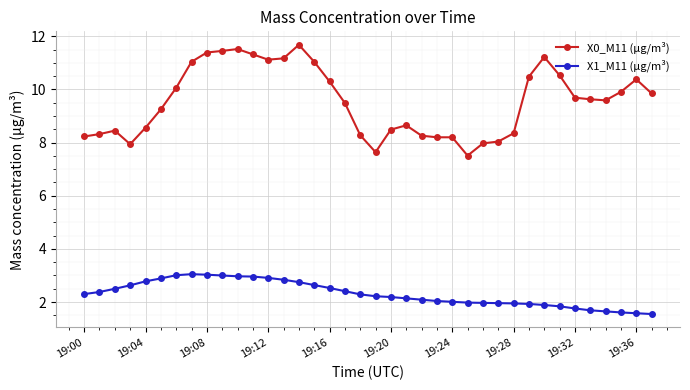

What is the value of the X1_M11 (μg/m³) point at the 6th from the left?

2.9